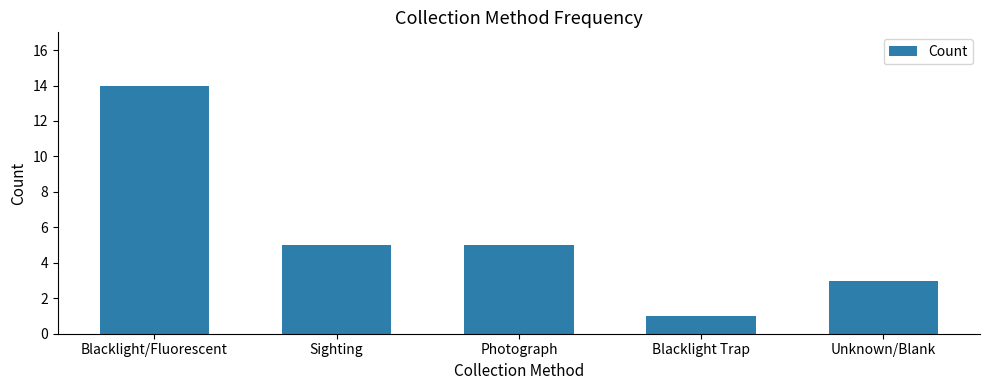

How many series are shown in this chart?

1